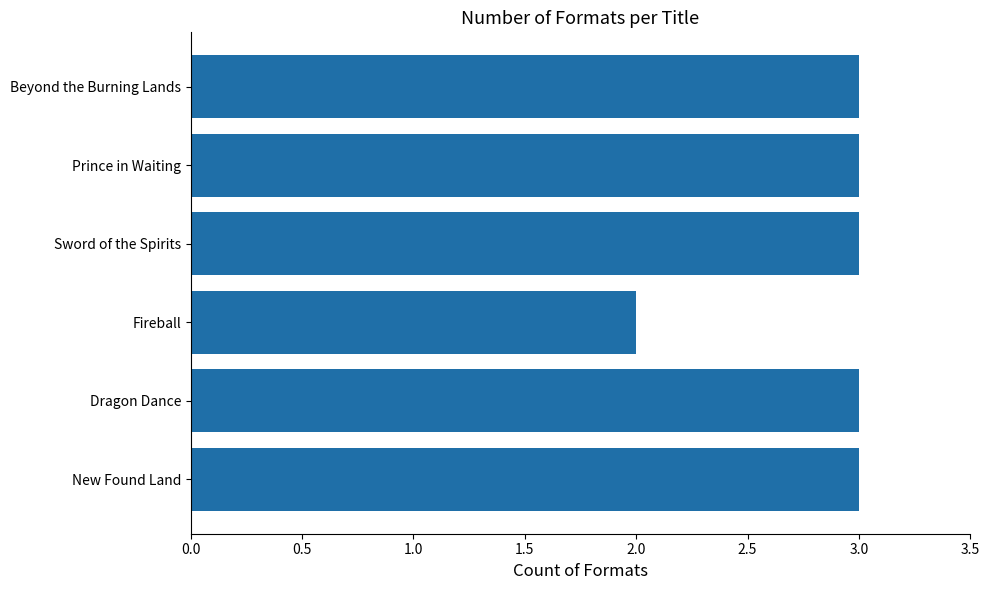

What is the greatest value displayed?

3